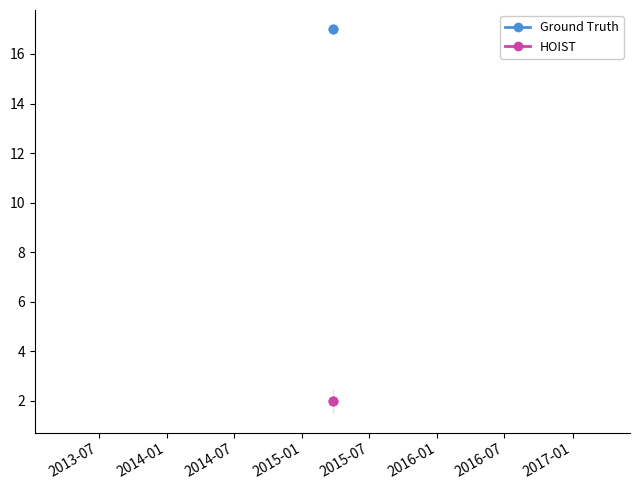

The value of Ground Truth at 2014-01 is 8. True or false?

False